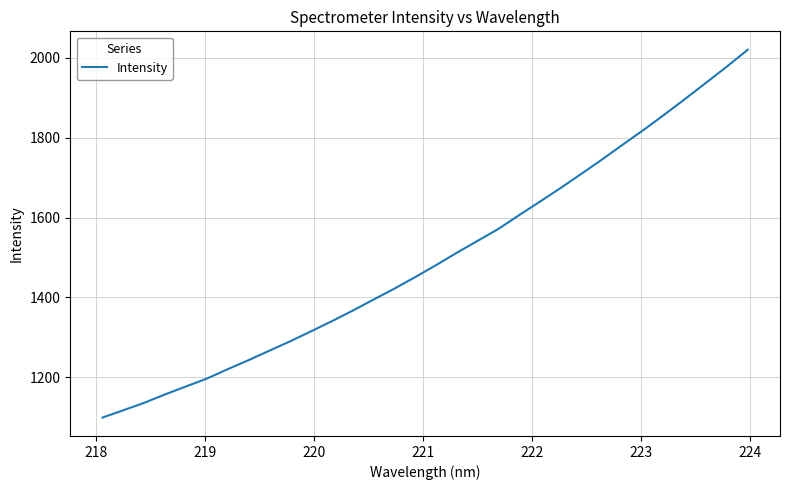

What is the smallest value displayed?

1098.9